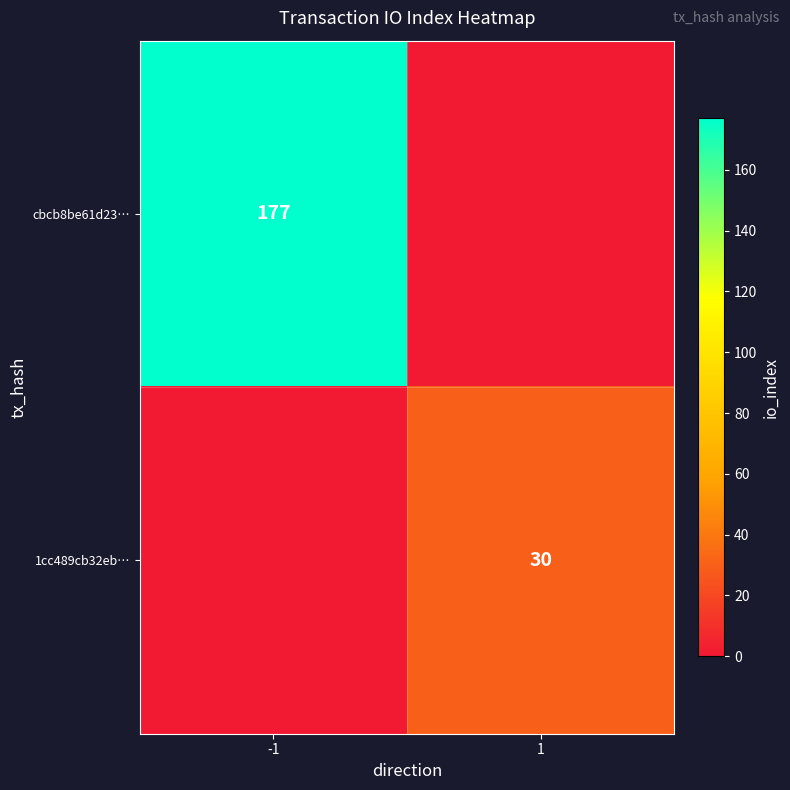

Is it true that cbcb8be61d23… equals 303 at -1?

False